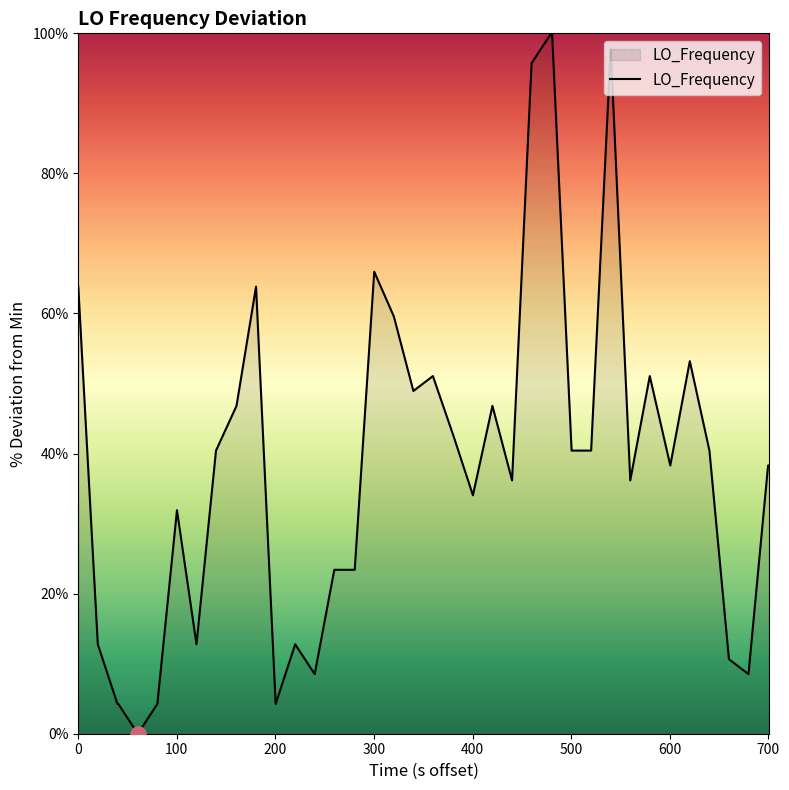

What is the maximum value shown in the chart?

100.0